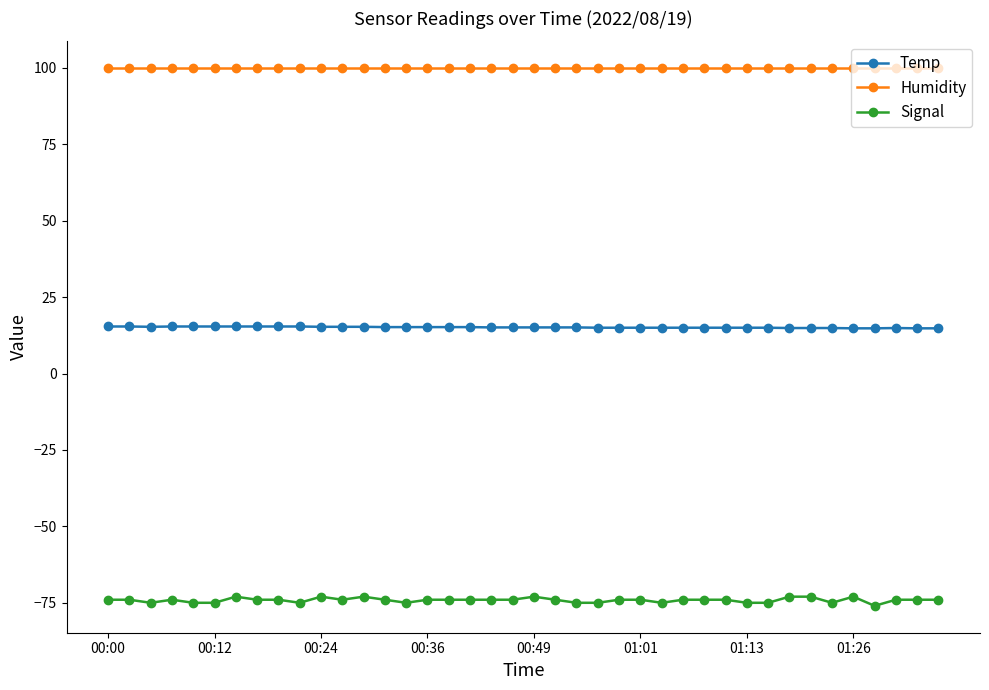

Which series has the widest spread of values?

Signal